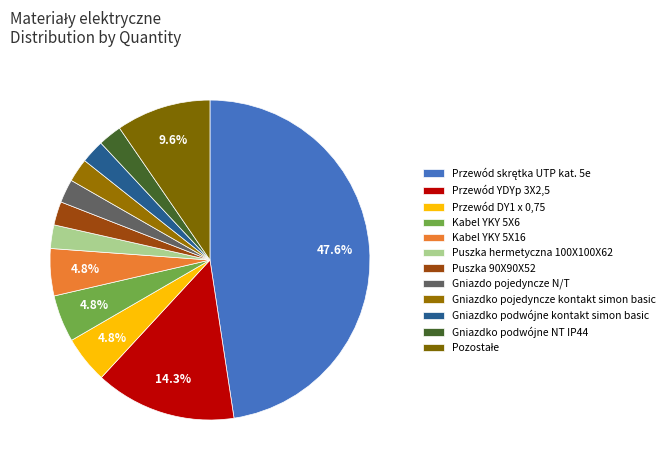

Count the number of slices in the pie.

12